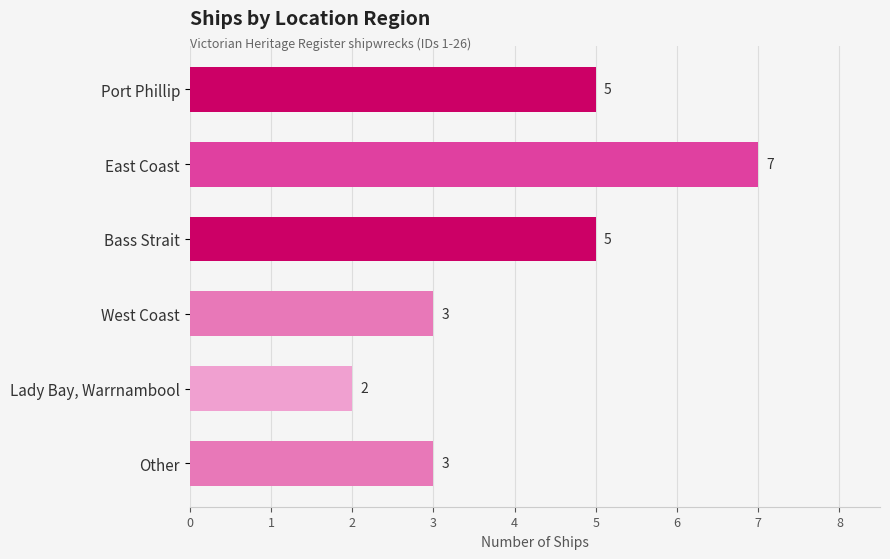

Reading top to bottom, list all the values displayed in this chart.

5	7	5	3	2	3